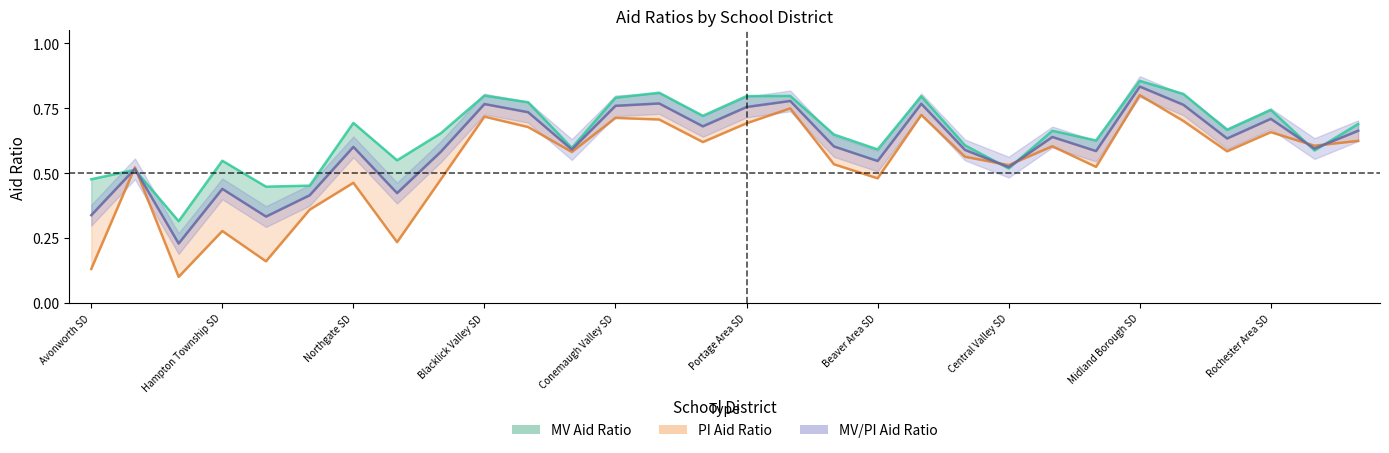

What value does the MV Aid Ratio series have at 23?

0.6